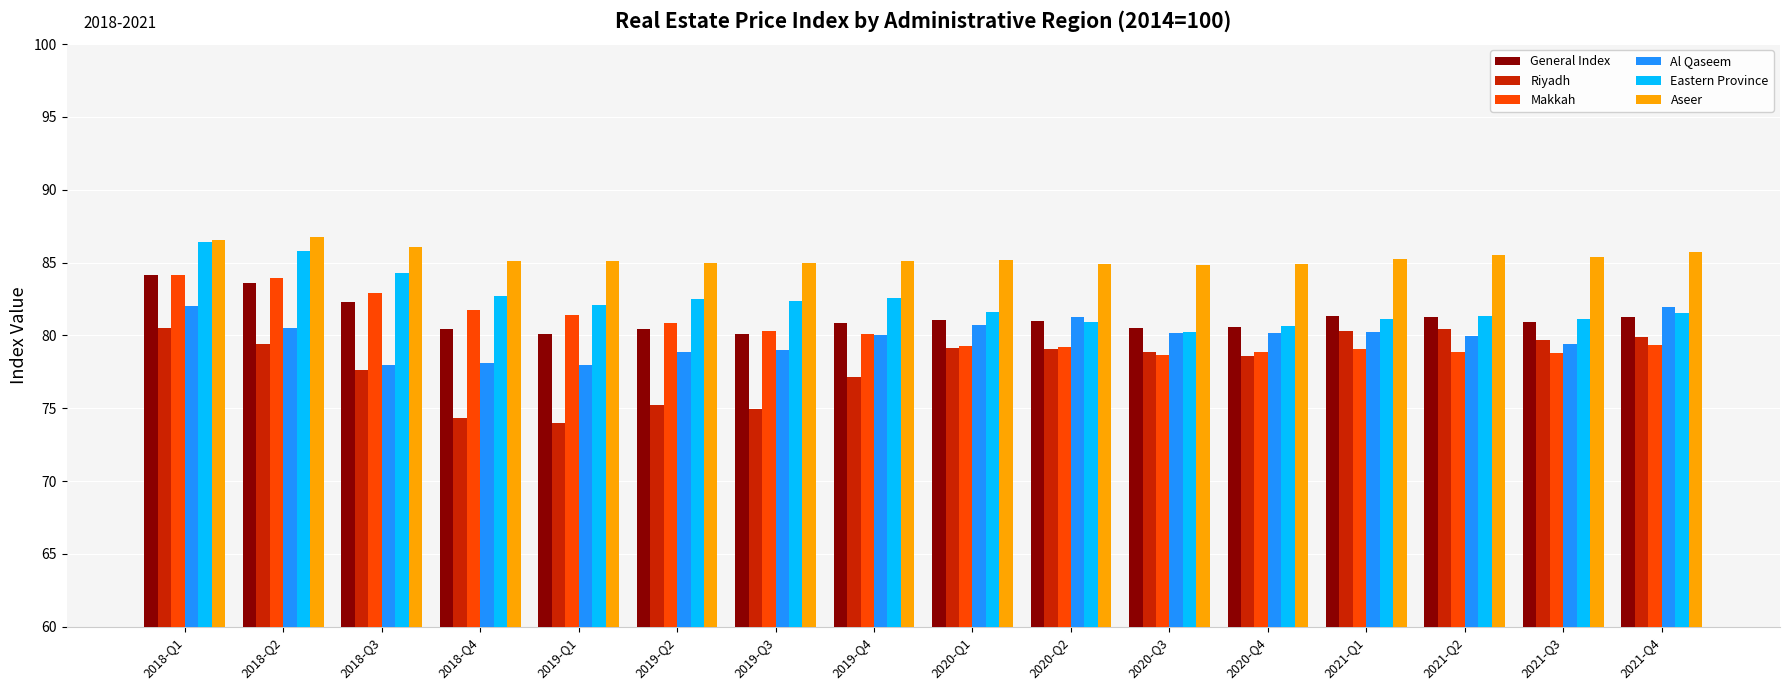

What is the average value of the Eastern Province series?

82.3